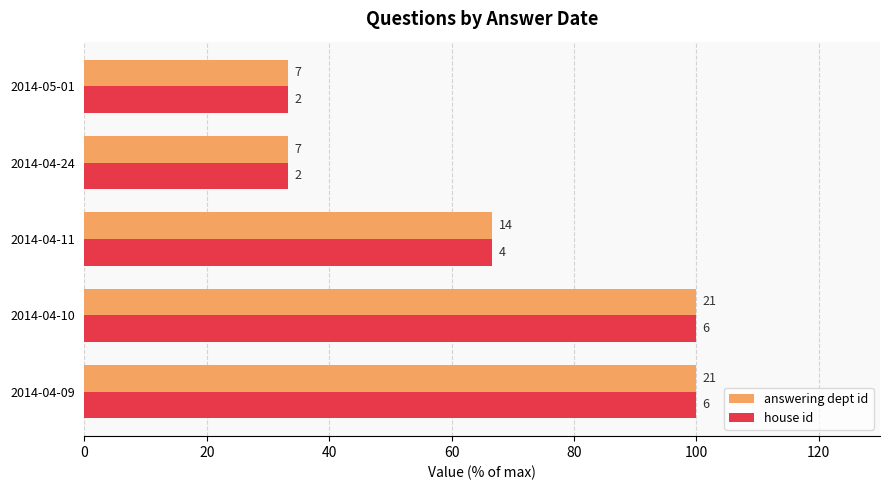

Which series has the widest spread of values?

answering dept id